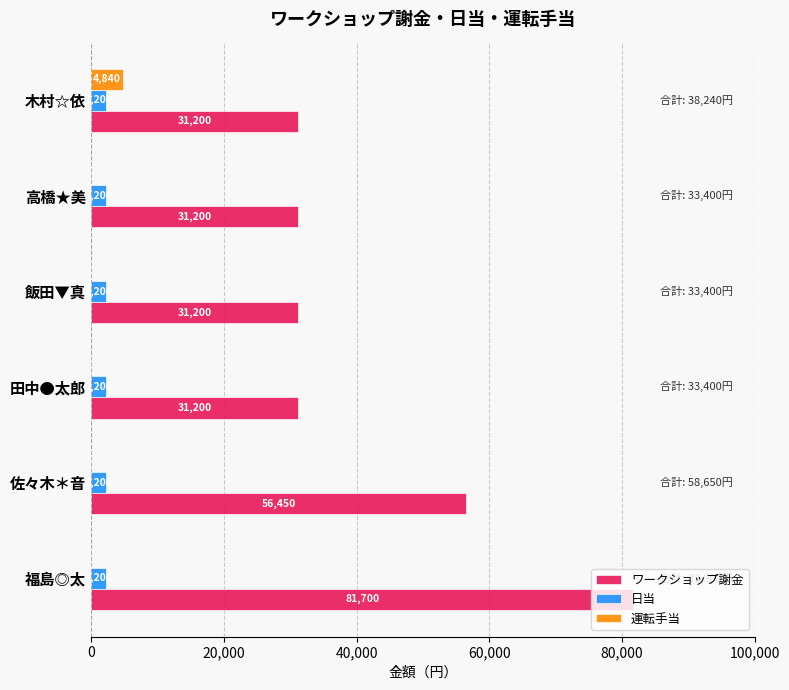

Count the number of categories in the chart.

6